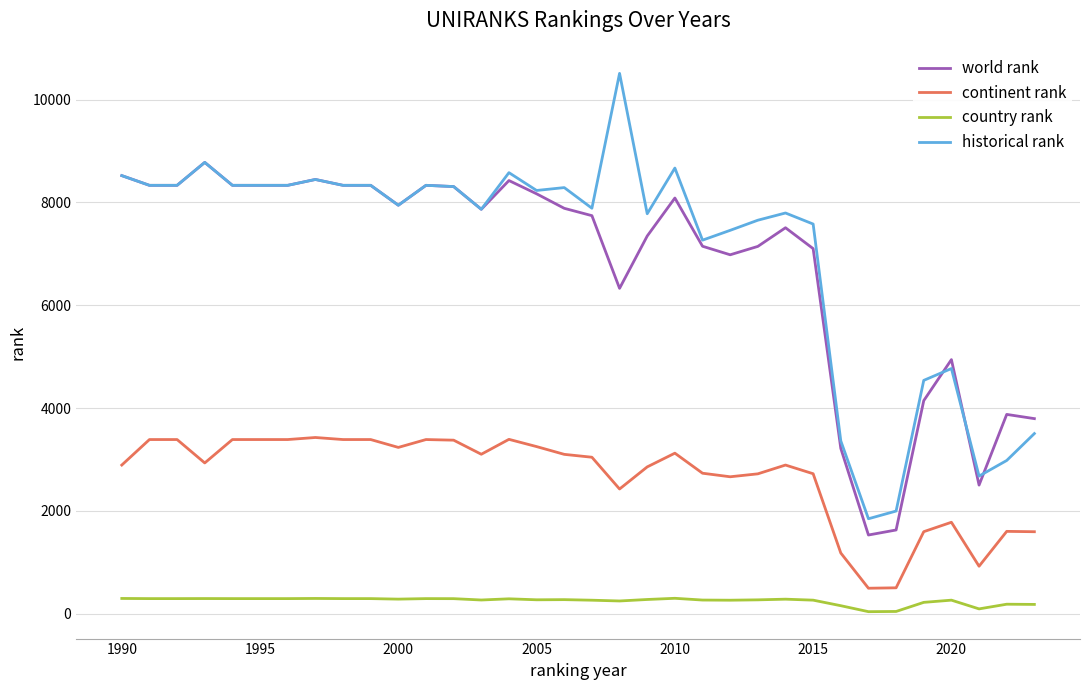

True or false: continent rank and historical rank cross at least once.

False